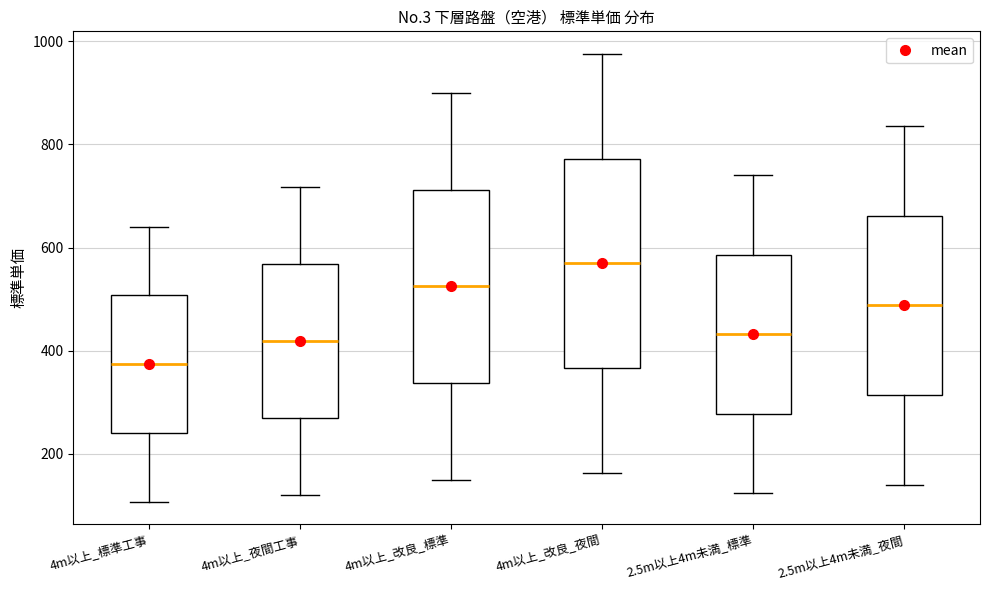

Which box's median line is the lowest?

4m以上_標準工事